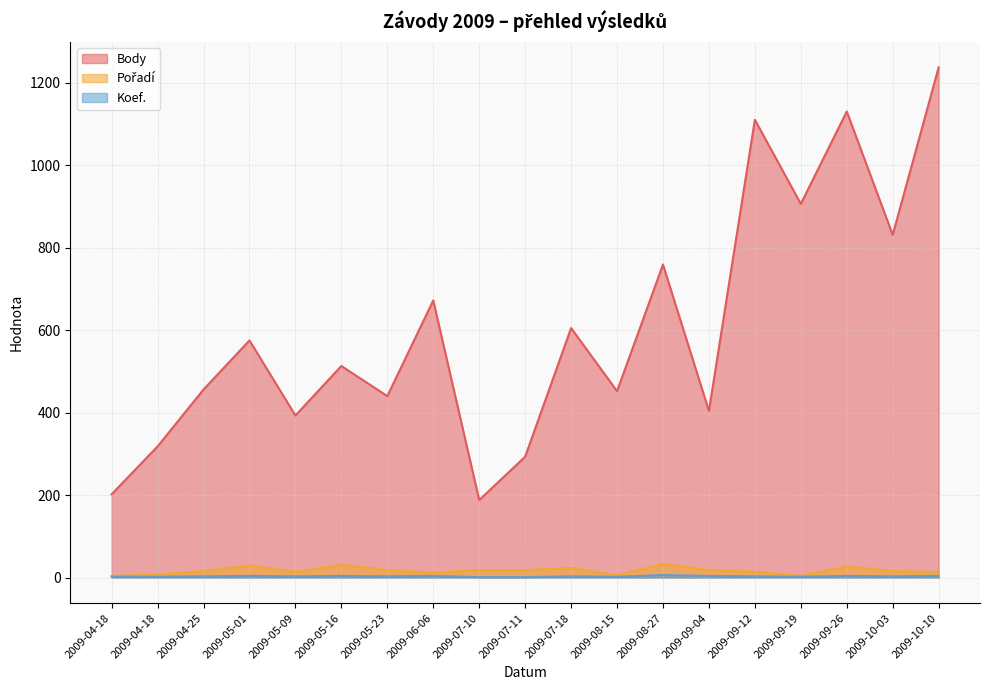

What is the maximum value shown in the chart?

1237